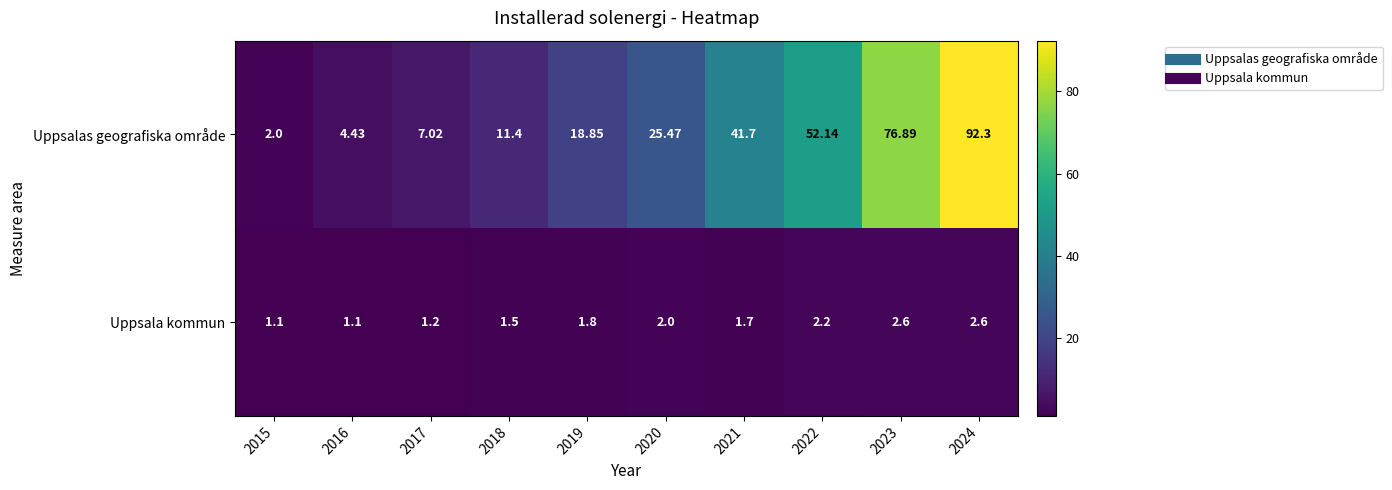

Is the value of Uppsalas geografiska område at 2017 greater than the value of Uppsala kommun at 2018?

Yes